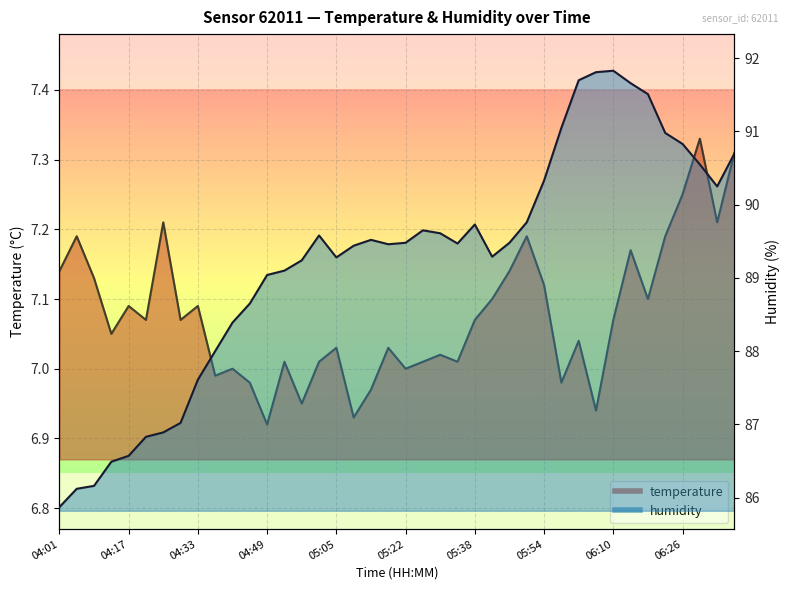

What is the sum of the humidity values at 05:14 and 06:06?

181.3